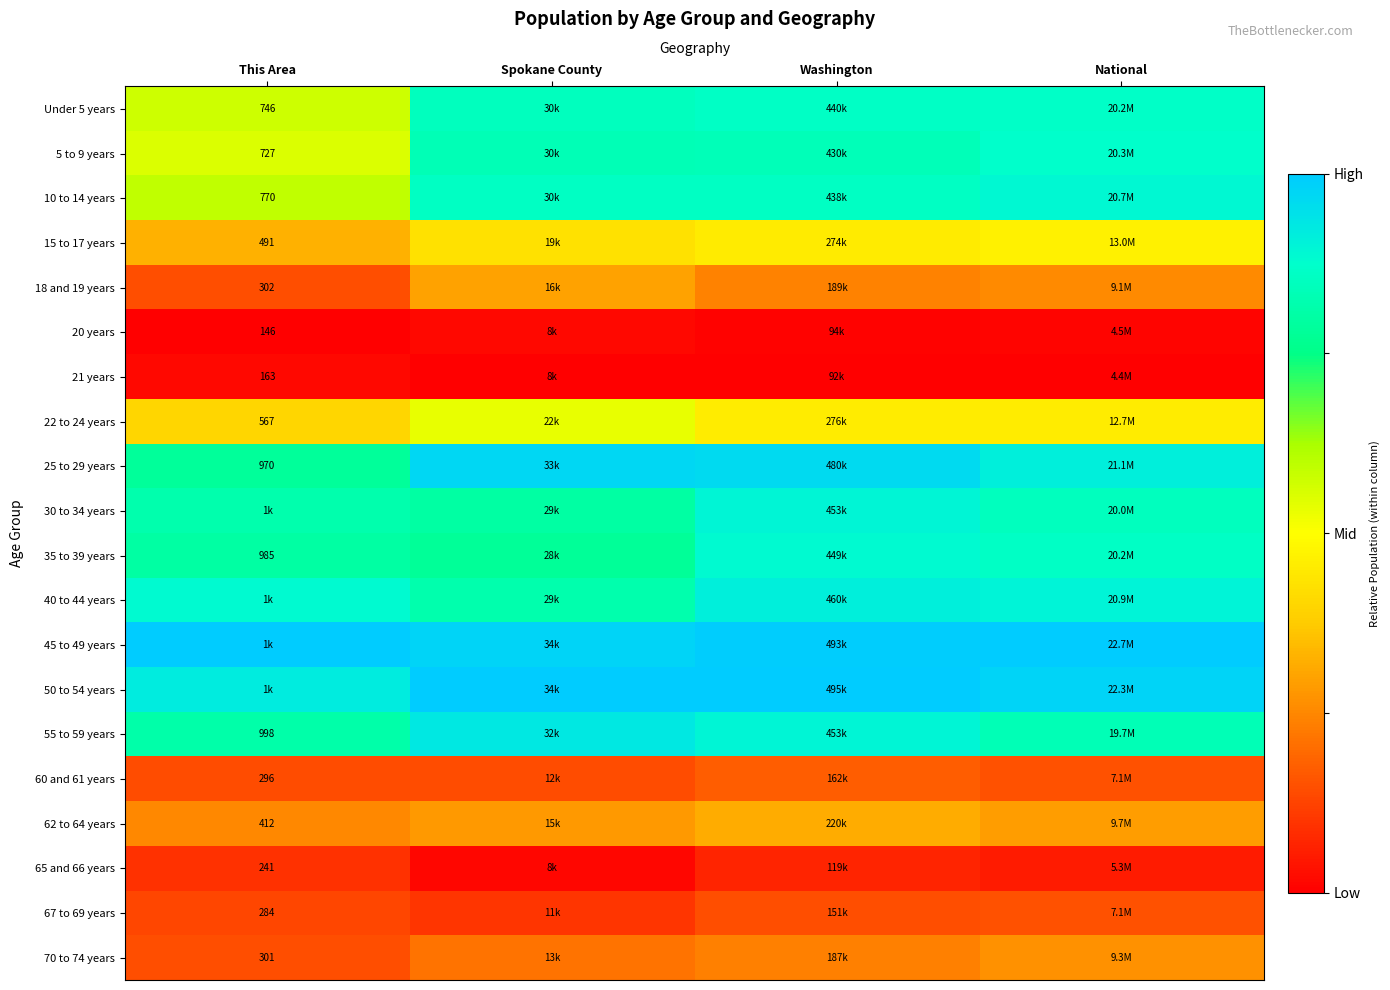

At how many categories does at least one series exceed 0?

4